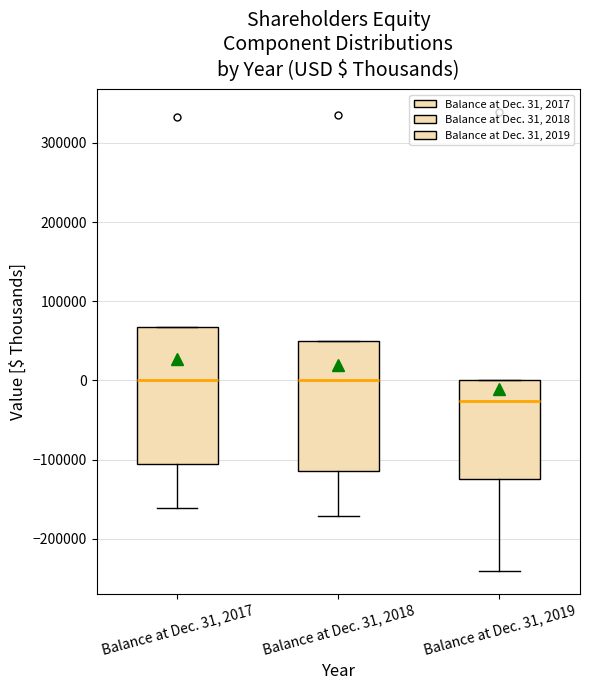

Where is the upper edge of the box for Balance at Dec. 31, 2018 on the y-axis? The values are not printed on the chart, so give them approximately, as read against the axis.

50000